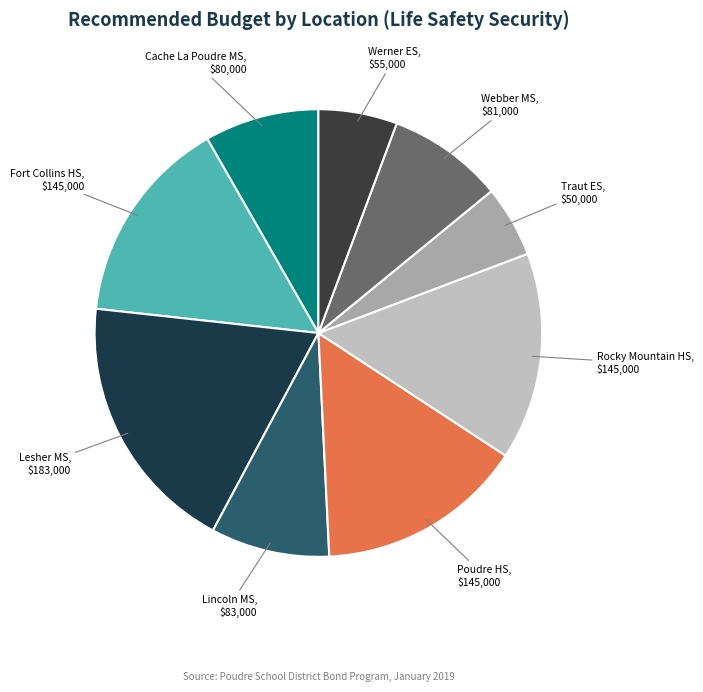

Combined, do Cache La Poudre MS and Werner ES account for over 50%?

No